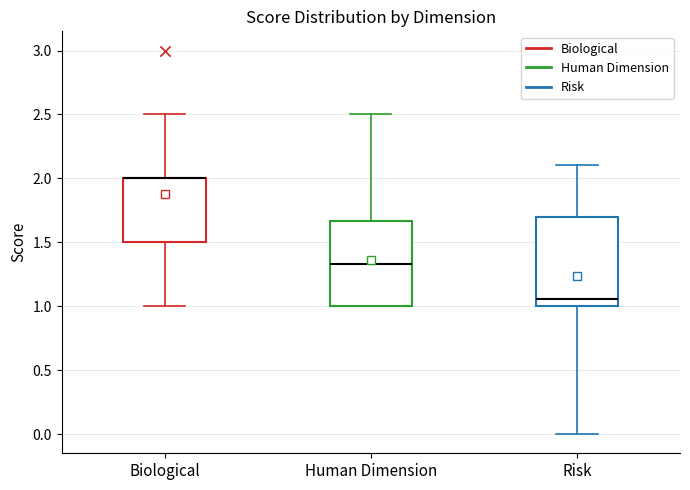

Reading left to right, transcribe this box plot: for each box, give where its median line is, the range the box spans, and where its two whiskers end, as read against the y-axis. The values are not printed on the chart, so give them approximately, as read against the axis.

Biological: median 2.00 (drawn on the box's upper edge), box 1.50 to 2.00, whiskers 1.00 to 2.50
Human Dimension: median 1.35, box 1.00 to 1.65, whiskers 1.00 to 2.50
Risk: median 1.05, box 1.00 to 1.70, whiskers 0.00 to 2.10